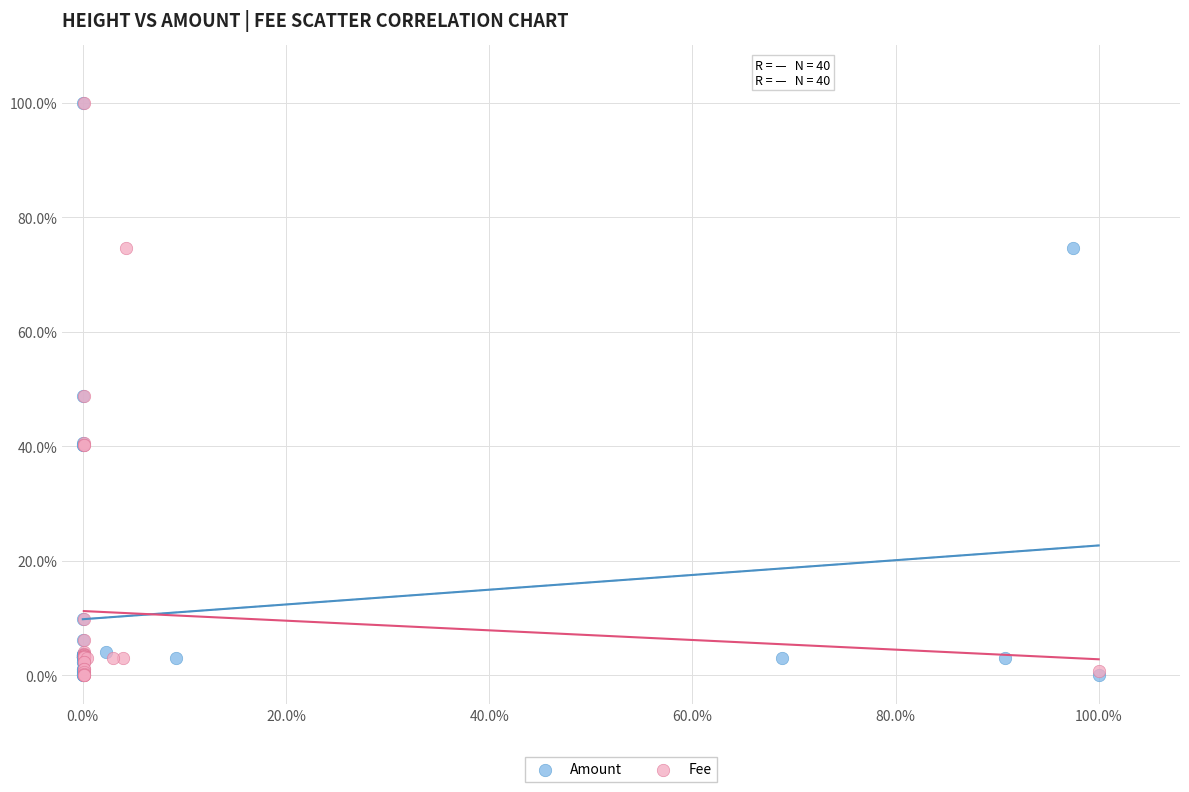

What are all the series names shown in the legend?

Amount, Fee